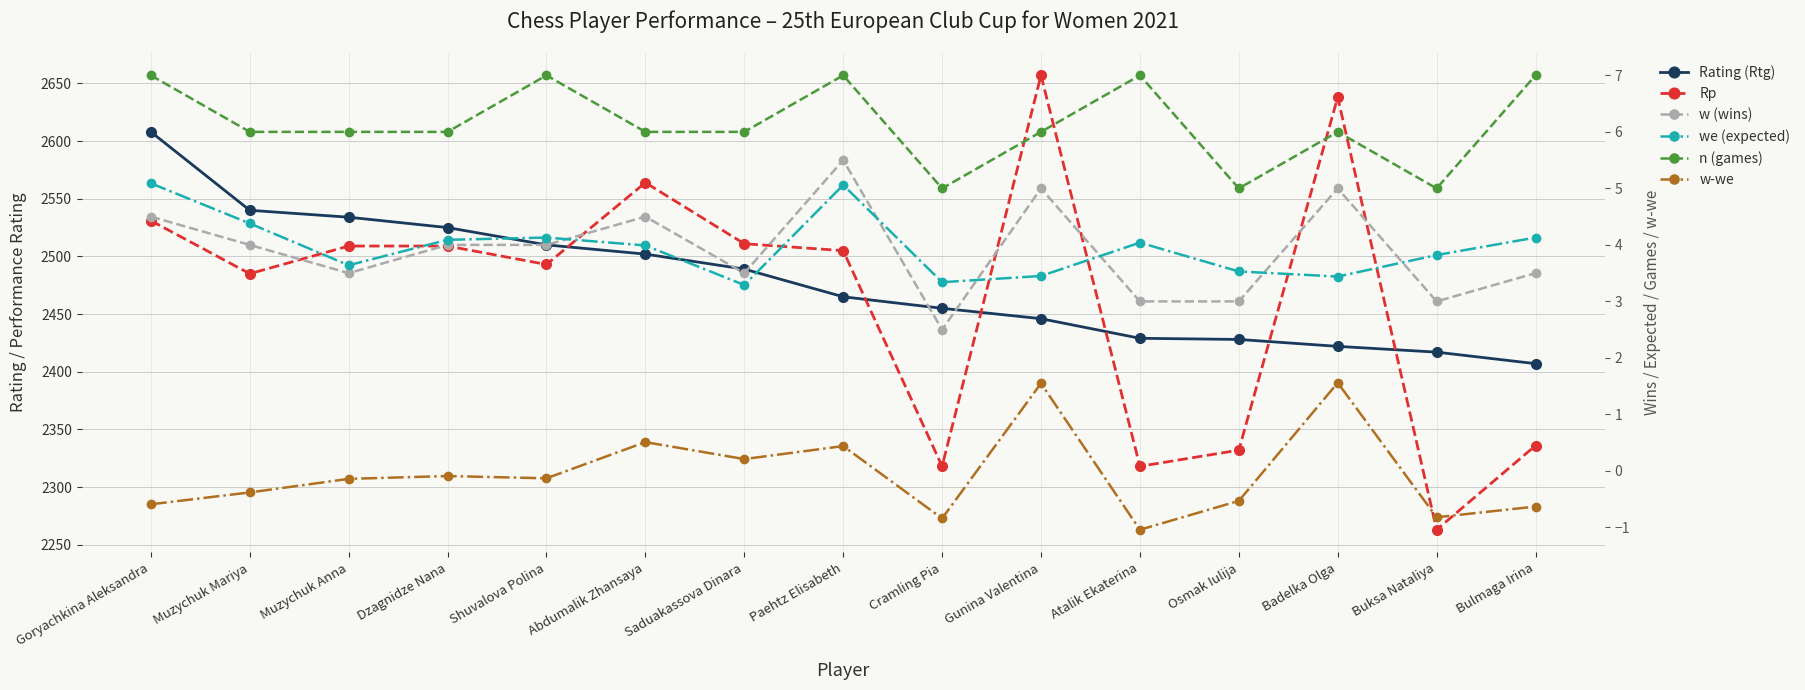

Does the chart display data point markers on the line(s)?

Yes